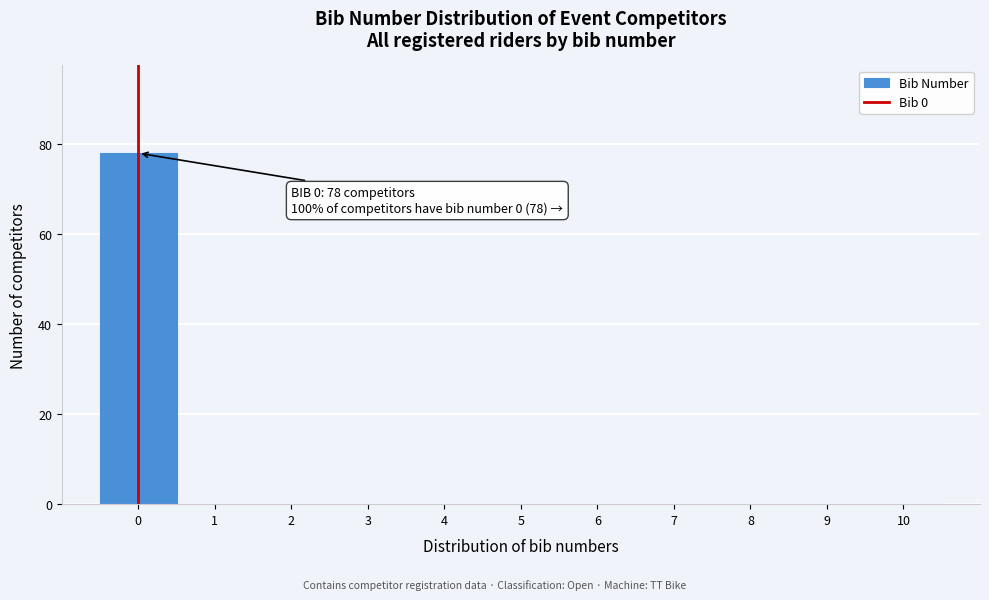

Which range on the x-axis has the tallest bar?

-0.5 to 0.5